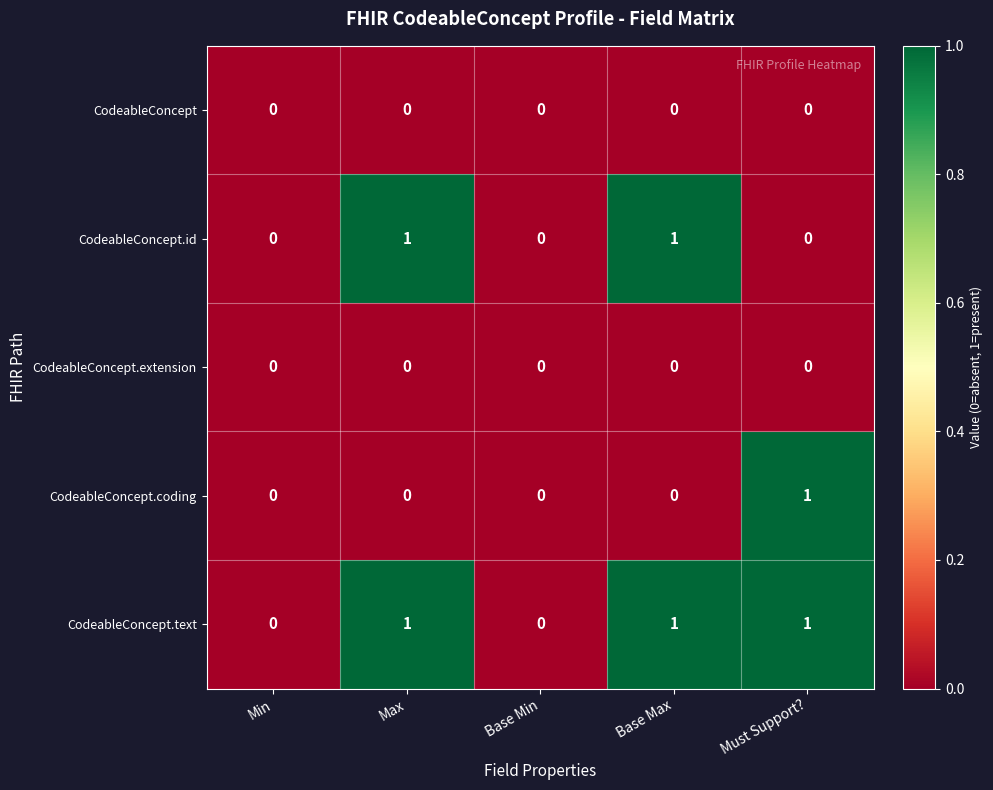

Reading left to right, what are all the values shown in this chart?

CodeableConcept: 0	0	0	0	0
CodeableConcept.id: 0	1	0	1	0
CodeableConcept.extension: 0	0	0	0	0
CodeableConcept.coding: 0	0	0	0	1
CodeableConcept.text: 0	1	0	1	1